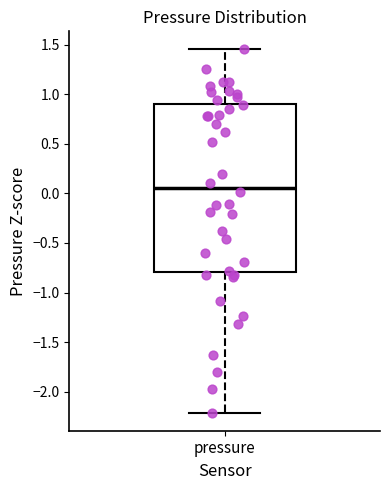

Where does the median line of the box for pressure sit on the y-axis? The values are not printed on the chart, so give them approximately, as read against the axis.

0.05